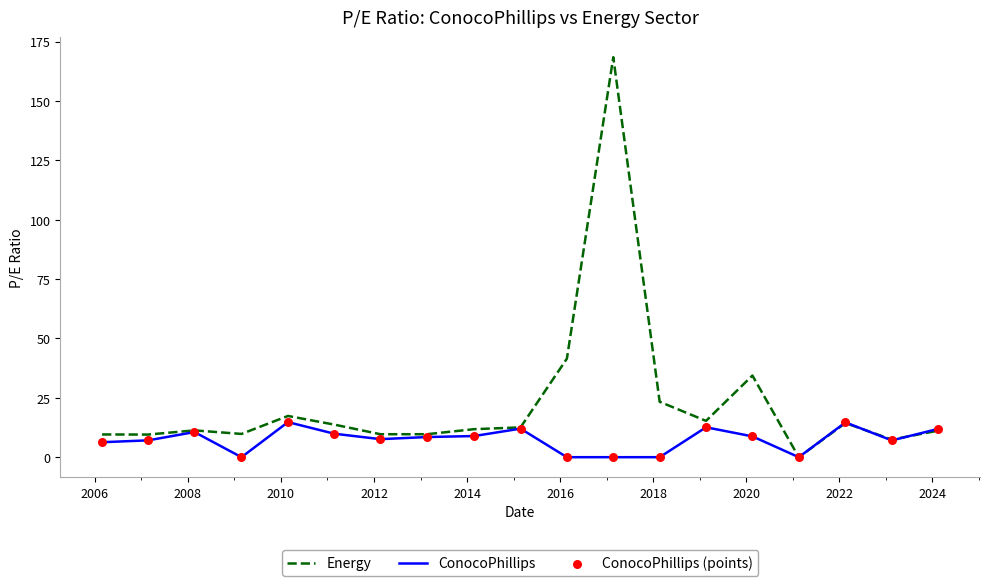

Which series has the widest spread of values?

Energy